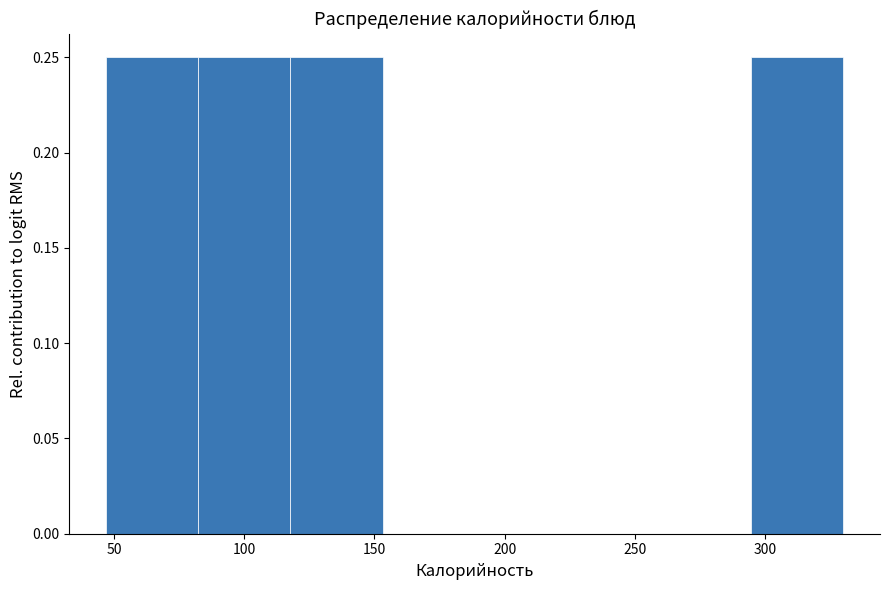

Reading left to right, transcribe this chart: for each bar, give the range it covers on the x-axis and its height. Neither the bar edges nor the heights are printed on the chart, so give them approximately, as read against the axes.

45 to 80: 0.25
80 to 120: 0.25
120 to 155: 0.25
155 to 190: 0
190 to 225: 0
225 to 260: 0
260 to 295: 0
295 to 330: 0.25